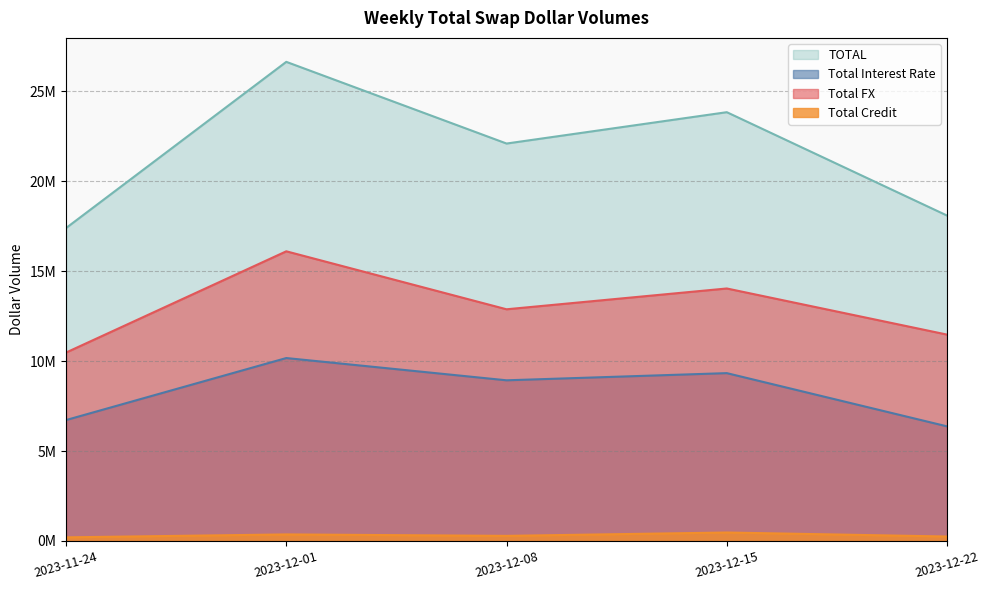

Reading right to left, what are all the values shown in this chart?

Total Interest Rate: 2023-12-22=6373712	2023-12-15=9334582	2023-12-08=8935266	2023-12-01=10173524	2023-11-24=6724266
Total Credit: 2023-12-22=246826	2023-12-15=470194	2023-12-08=283140	2023-12-01=363524	2023-11-24=200627
Total FX: 2023-12-22=11477471	2023-12-15=14042389	2023-12-08=12885299	2023-12-01=16110019	2023-11-24=10478069
TOTAL: 2023-12-22=18098009	2023-12-15=23847165	2023-12-08=22103706	2023-12-01=26647067	2023-11-24=17402962